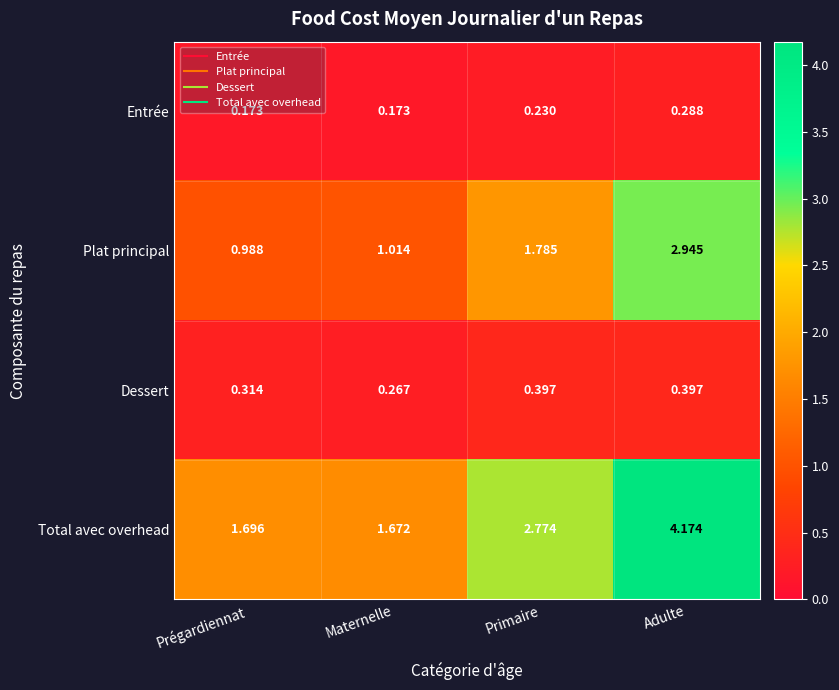

Is the value of Plat principal at Primaire greater than the value of Total avec overhead at Adulte?

No